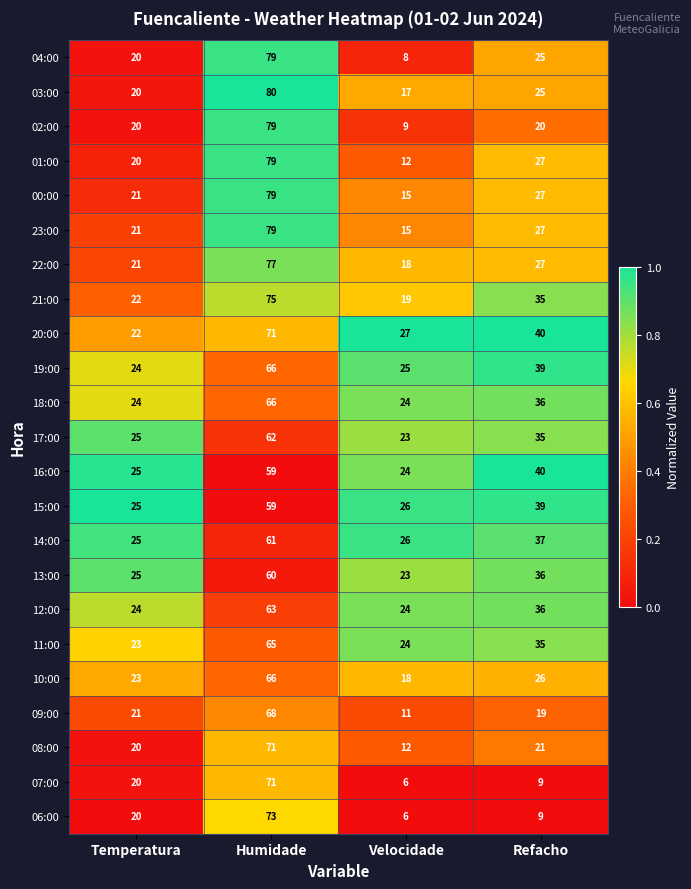

What is the total value across all series at Humidade?

1608